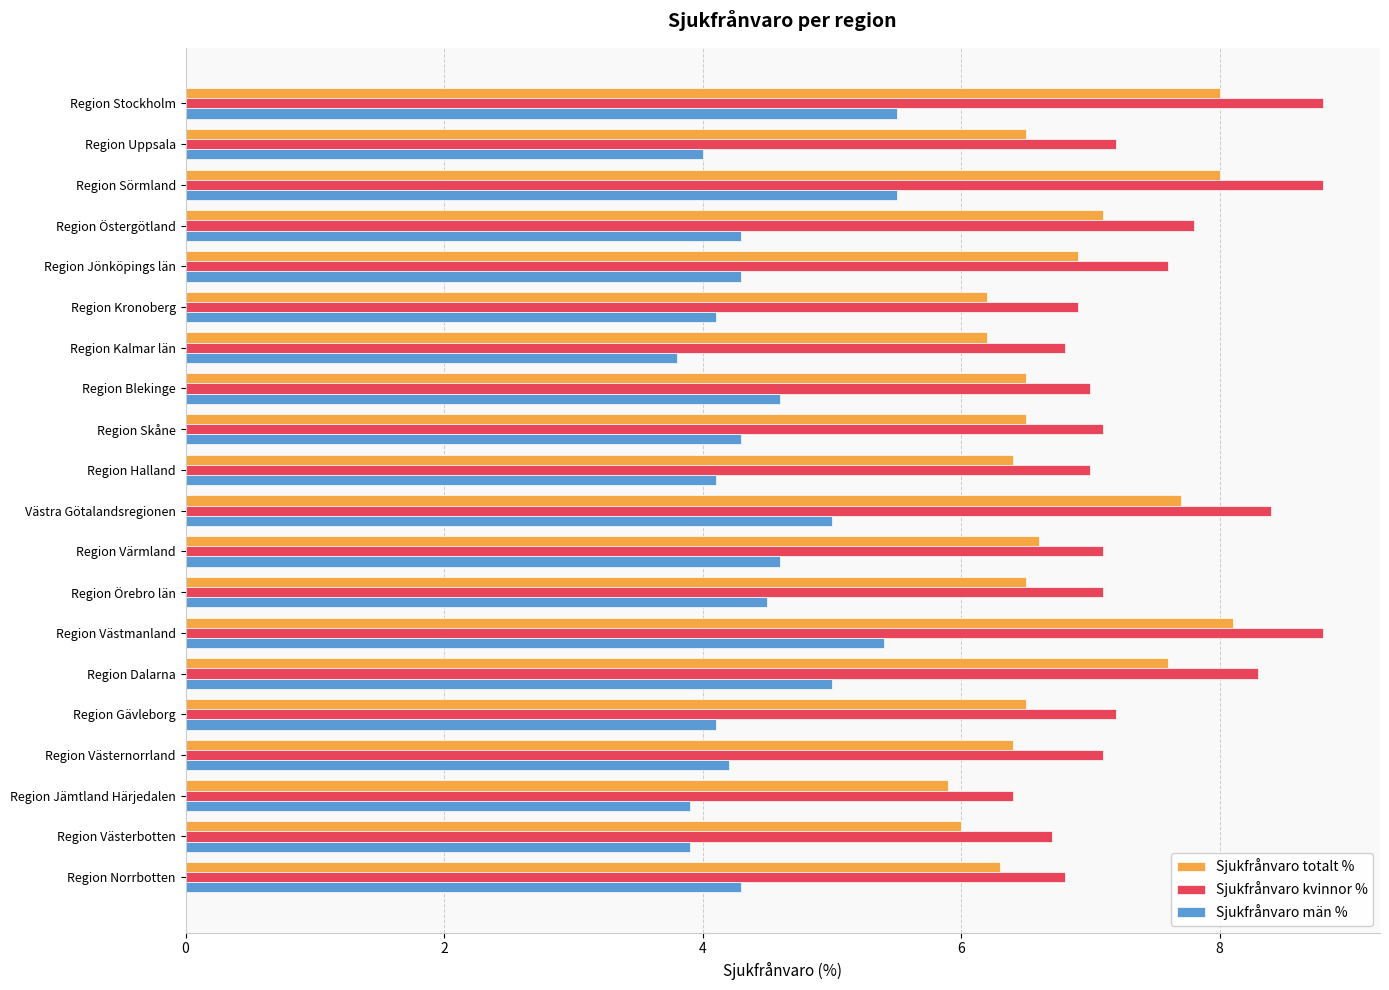

Which series has the largest range (max minus min)?

Sjukfrånvaro kvinnor %